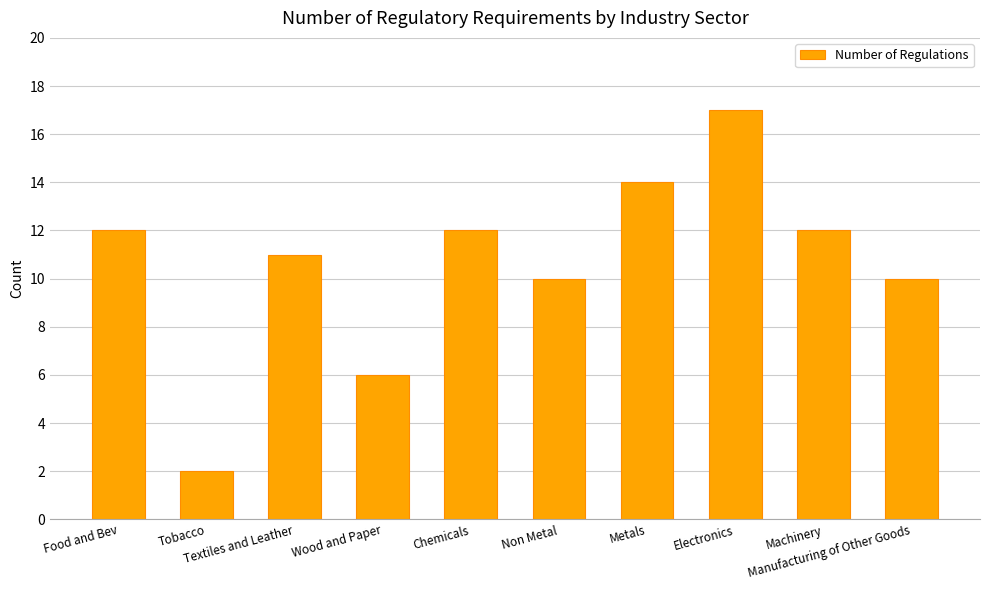

The chart shows a value of 11 at Textiles and Leather. True or false?

True